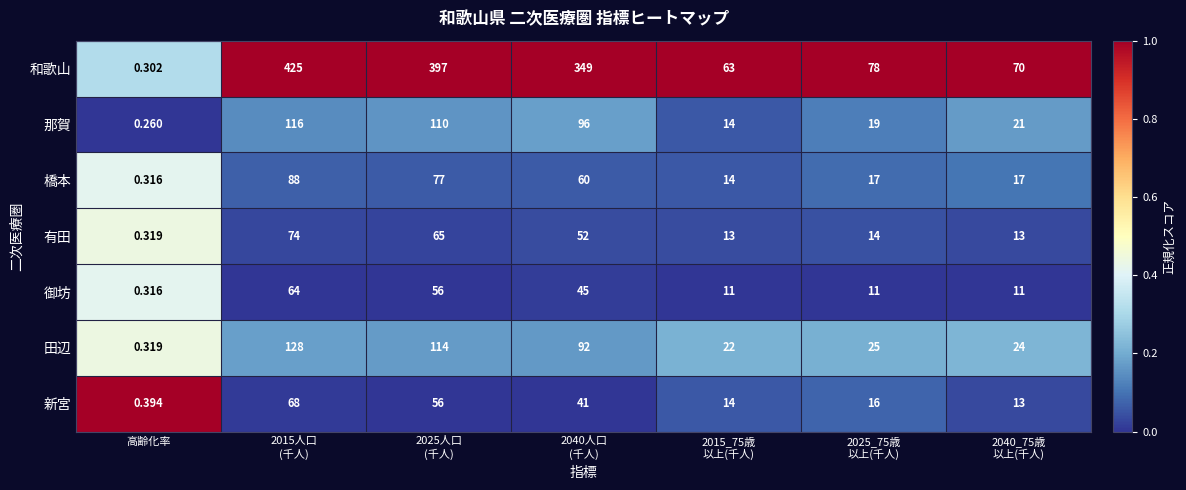

Which category has the lowest value across all series?

高齢化率